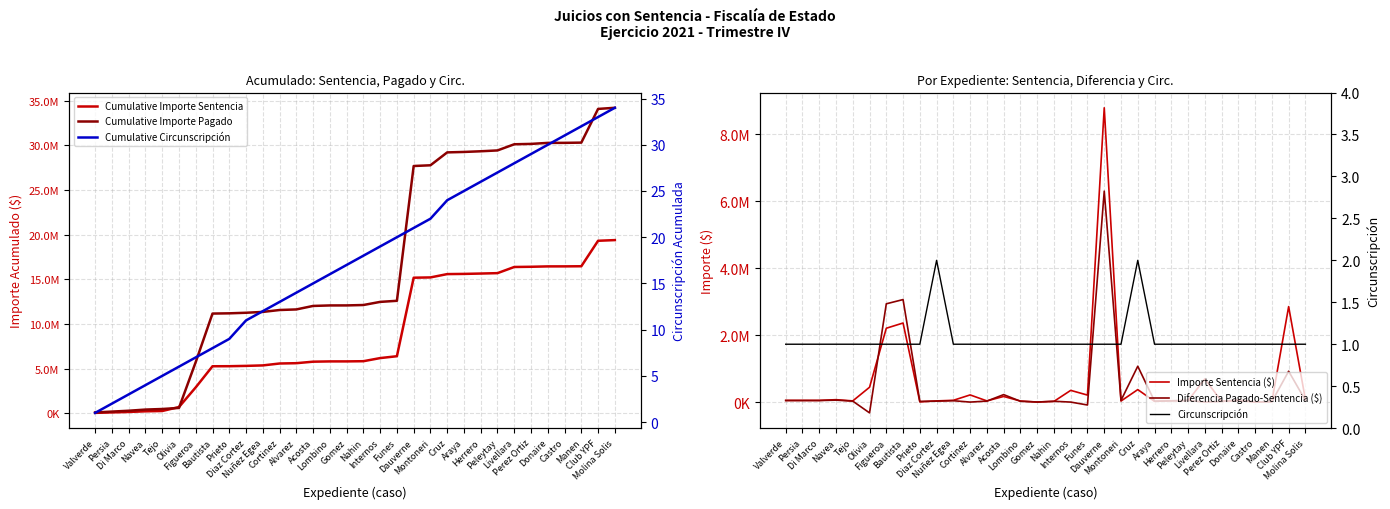

True or false: Circunscripción and Cumulative Importe Pagado intersect in this chart.

False